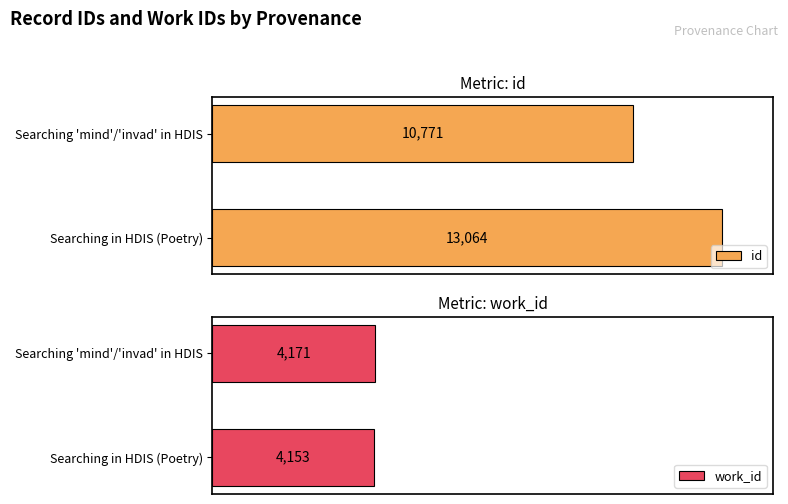

At which label does id reach its peak?

Searching in HDIS (Poetry)